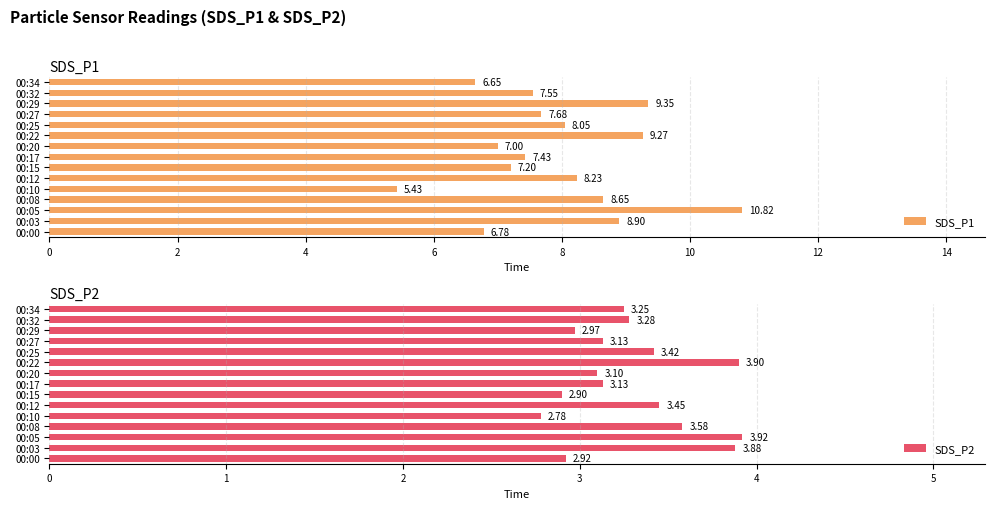

At how many categories does at least one series exceed 10?

1